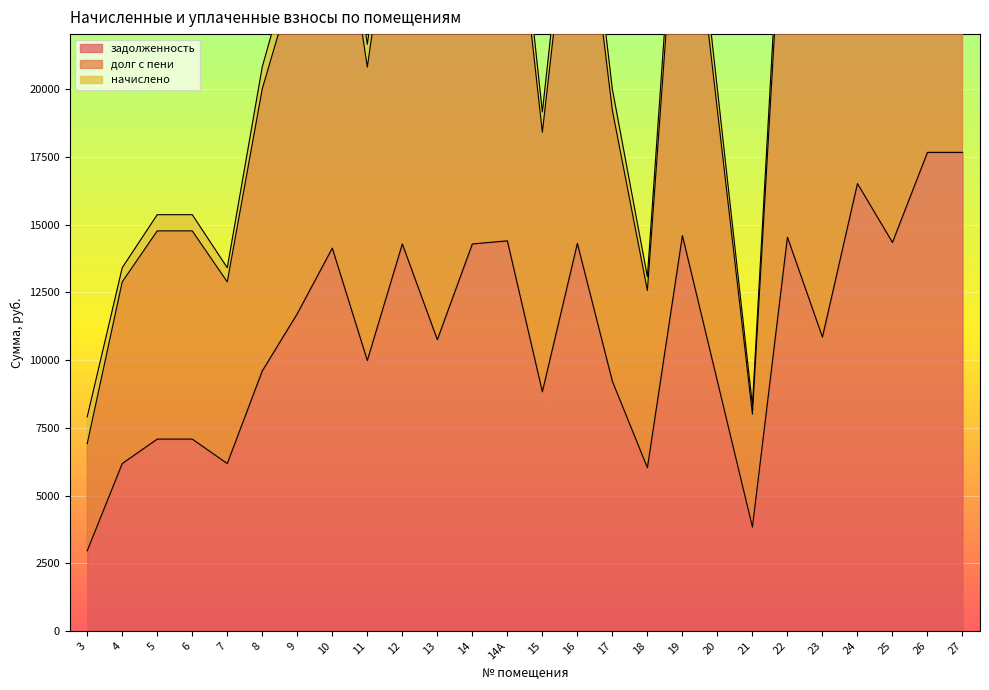

In задолженность, how many points are lower than both neighbors (excluding endpoints)?

8